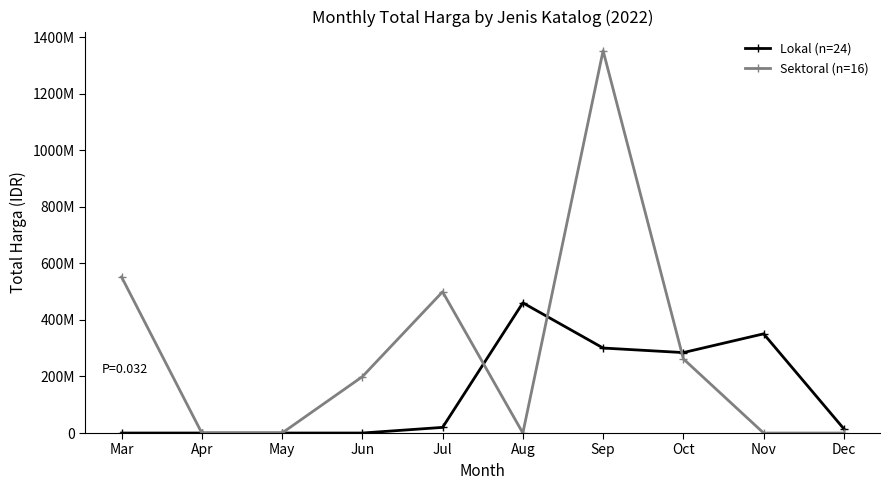

Which label corresponds to the largest value in the chart?

Sep